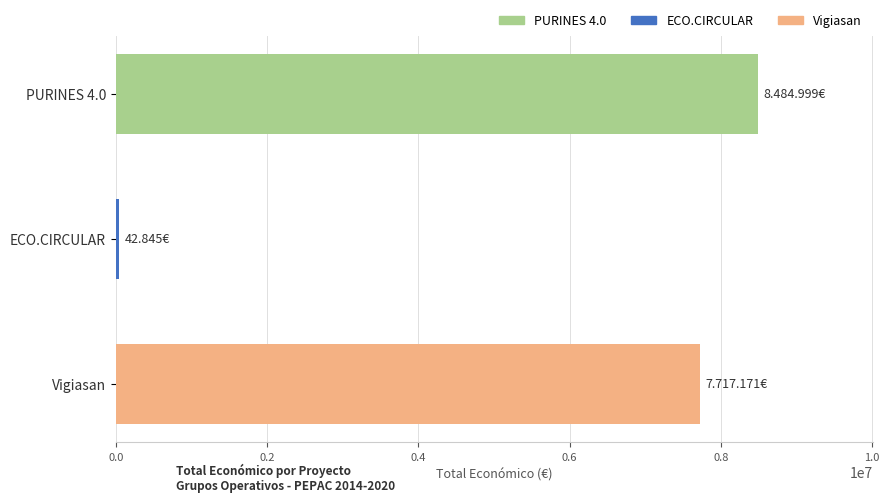

What is the minimum value shown in the chart?

42845